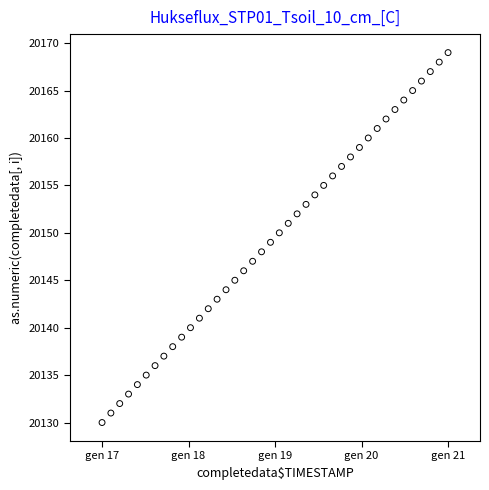

What is the range of Y values (max minus min)?

39